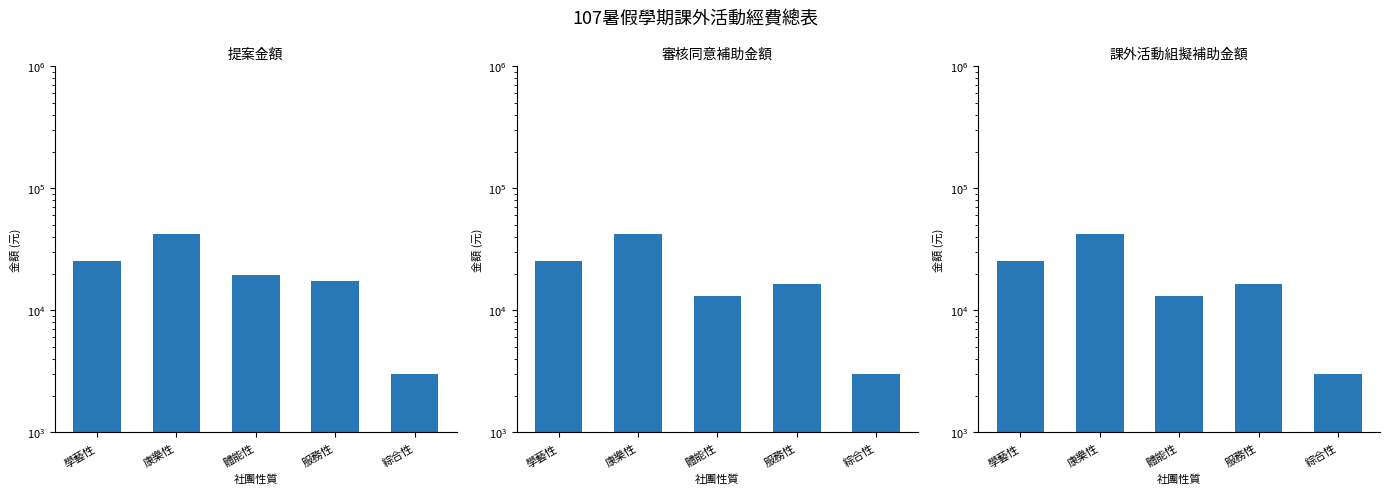

Reading left to right, list all the values displayed in this chart.

提案金額: 學藝性=25500	康樂性=42000	體能性=19500	服務性=17472	綜合性=3000
審核同意補助金額: 學藝性=25500	康樂性=42000	體能性=13000	服務性=16500	綜合性=3000
課外活動組擬補助金額: 學藝性=25500	康樂性=42000	體能性=13000	服務性=16500	綜合性=3000